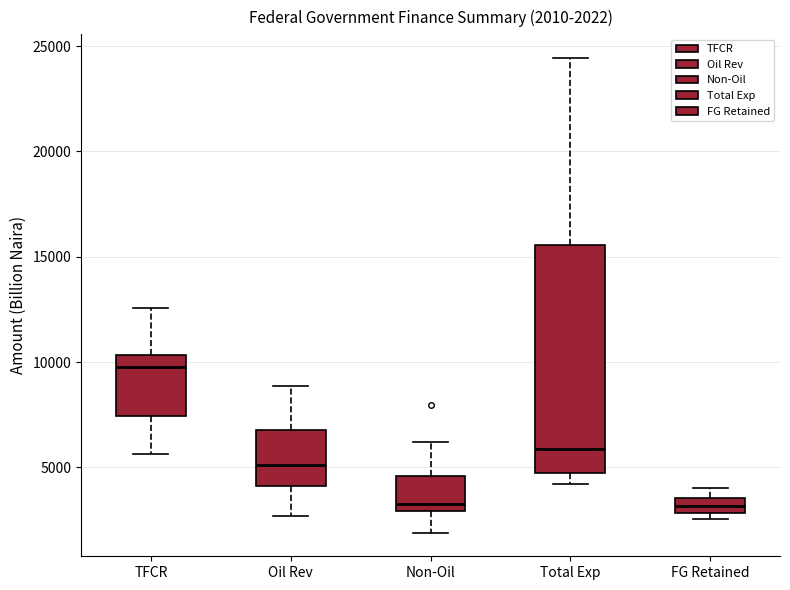

Which box is the tallest, from its lower edge to its upper edge?

Total Exp